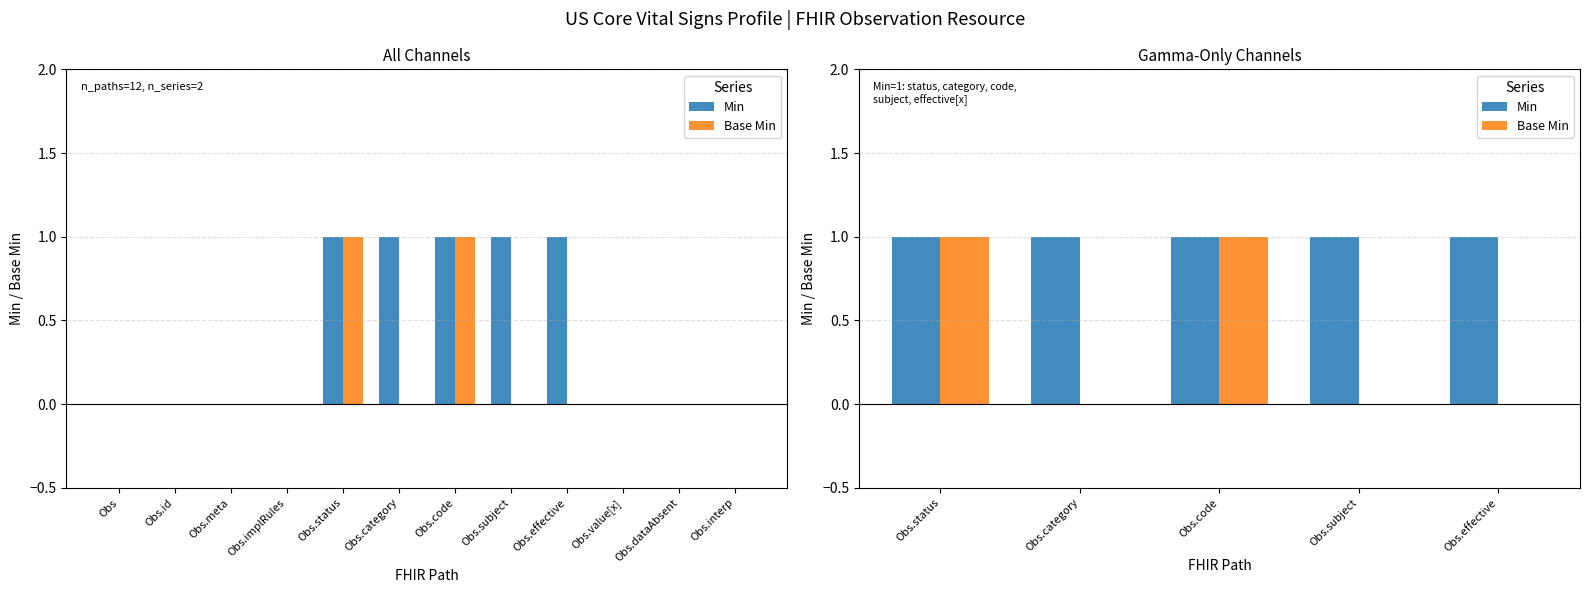

How many bars are there in each group?

2